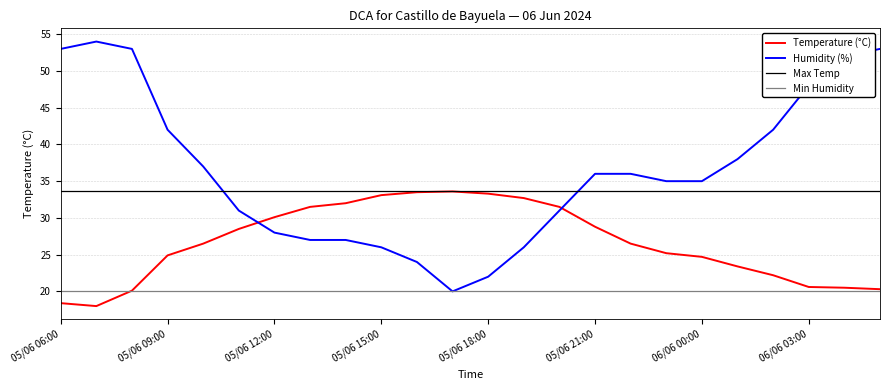

Reading left to right, extract all data points from this chart.

Temperature (C): 05/06 06:00=18.4	05/06 07:00=18.0	05/06 08:00=20.1	05/06 09:00=24.9	05/06 10:00=26.5	05/06 11:00=28.5	05/06 12:00=30.1	05/06 13:00=31.5	05/06 14:00=32.0	05/06 15:00=33.1	05/06 16:00=33.5	05/06 17:00=33.6	05/06 18:00=33.3	05/06 19:00=32.7	05/06 20:00=31.5	05/06 21:00=28.8	05/06 22:00=26.5	05/06 23:00=25.2	06/06 00:00=24.7	06/06 01:00=23.4	06/06 02:00=22.2	06/06 03:00=20.6	06/06 04:00=20.5	06/06 05:00=20.3
Humidity (%): 05/06 06:00=53.0	05/06 07:00=54.0	05/06 08:00=53.0	05/06 09:00=42.0	05/06 10:00=37.0	05/06 11:00=31.0	05/06 12:00=28.0	05/06 13:00=27.0	05/06 14:00=27.0	05/06 15:00=26.0	05/06 16:00=24.0	05/06 17:00=20.0	05/06 18:00=22.0	05/06 19:00=26.0	05/06 20:00=31.0	05/06 21:00=36.0	05/06 22:00=36.0	05/06 23:00=35.0	06/06 00:00=35.0	06/06 01:00=38.0	06/06 02:00=42.0	06/06 03:00=48.0	06/06 04:00=52.0	06/06 05:00=53.0